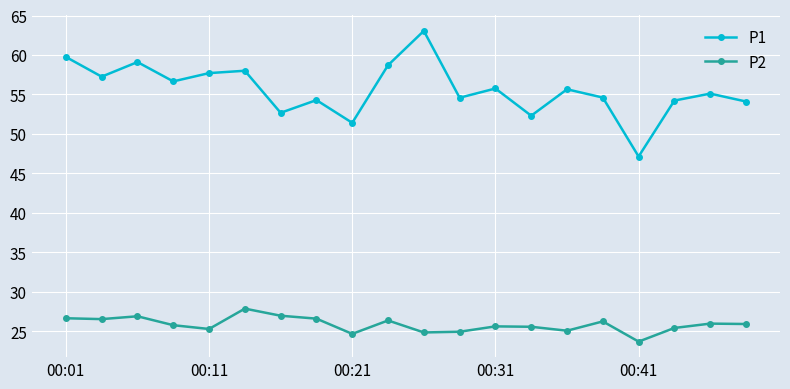

What is the value of the P2 point at the 13th from the left?

25.6